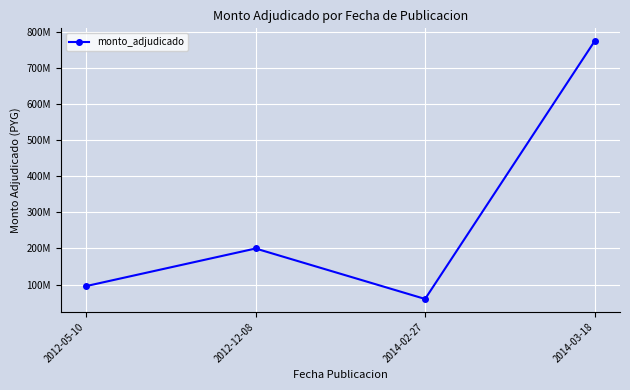

Does the chart have visible grid lines?

Yes